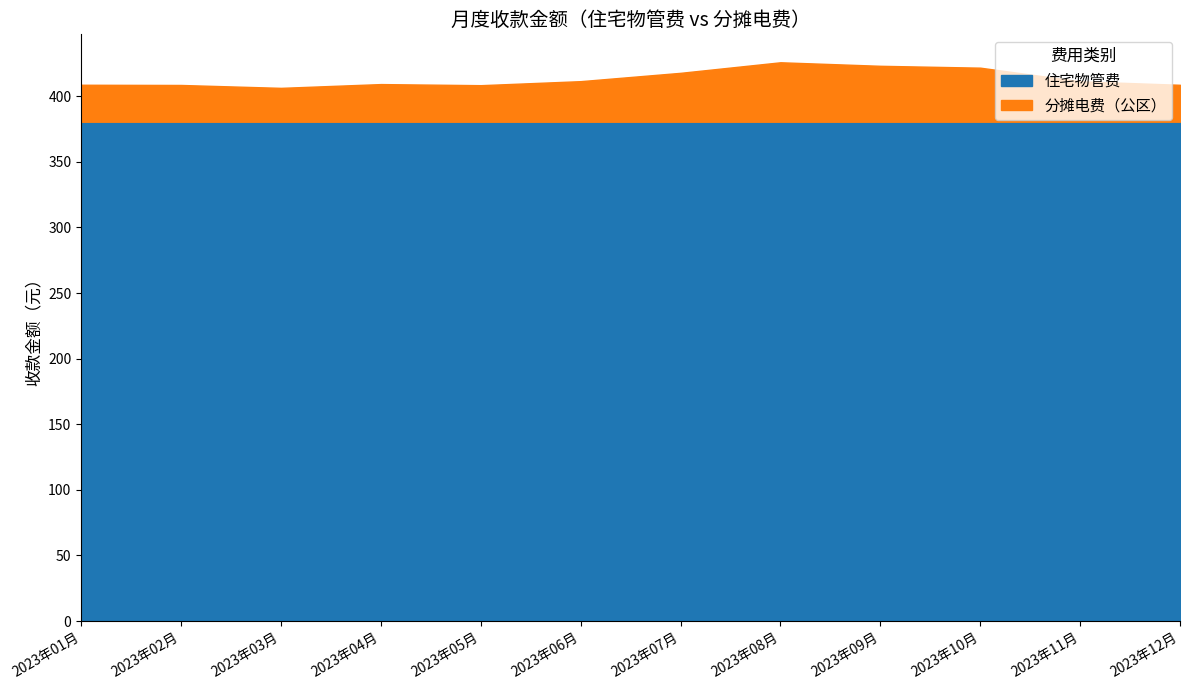

What is the difference between the highest and lowest values at 2023年06月?

349.7